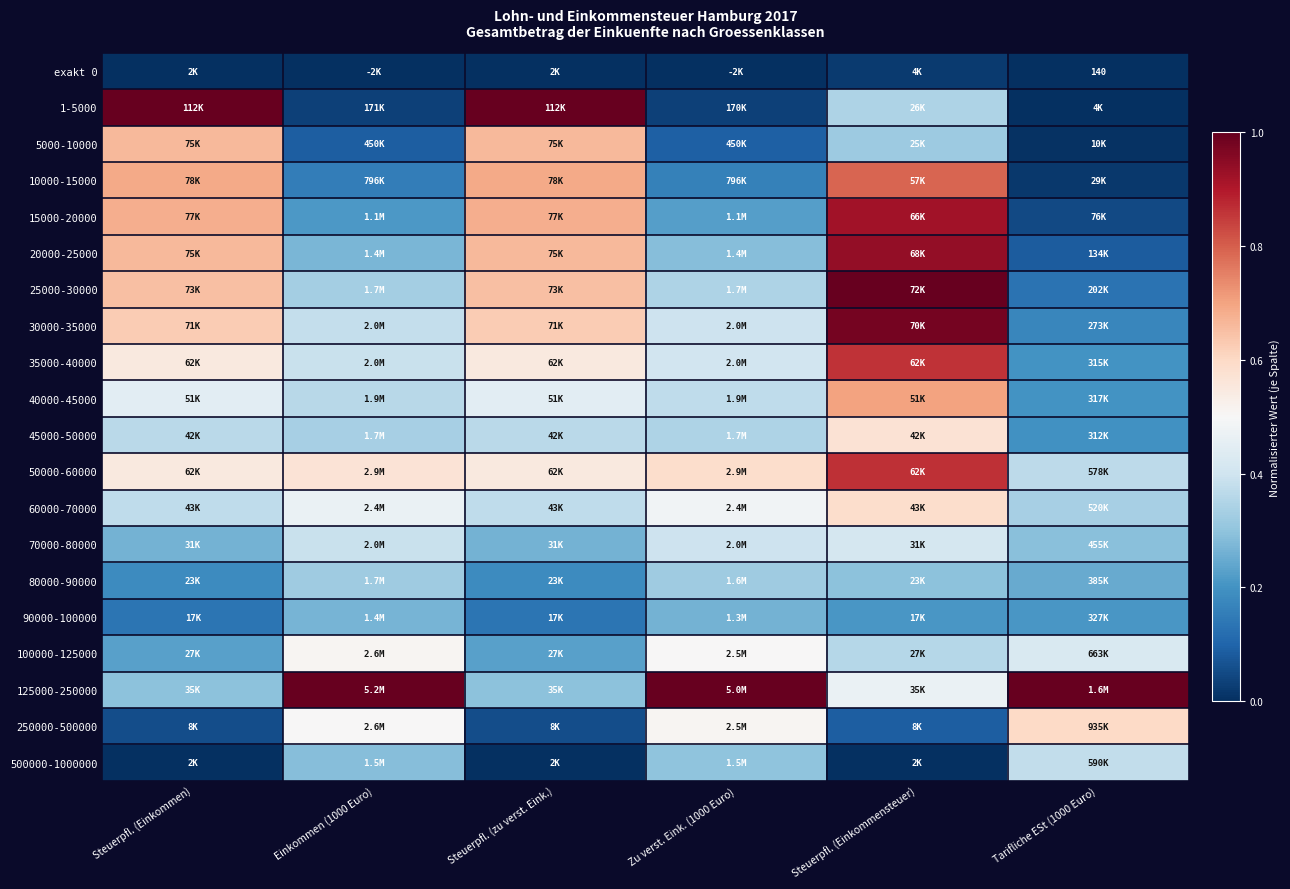

True or false: 50000-60000 has a value of 1.0 at Zu verst. Eink. (1000 Euro).

False